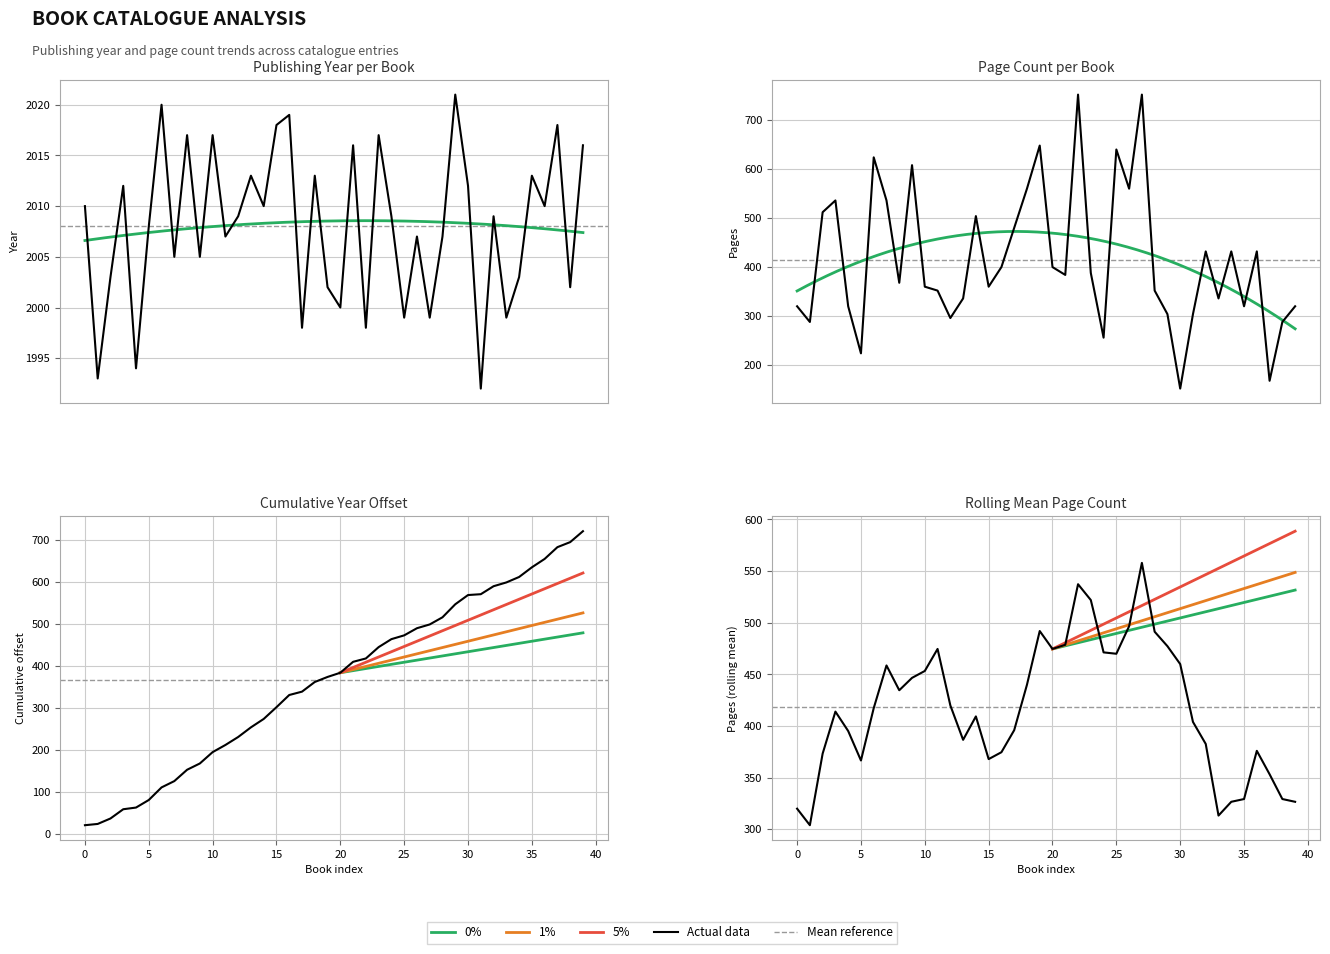

Rank the series at 34 from lowest to highest value.

pageCount, publishingYear